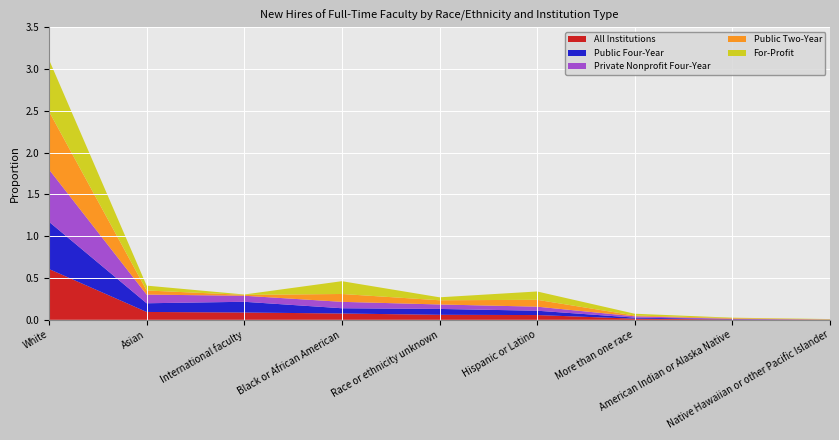

Reading left to right, what are all the values shown in this chart?

All Institutions: White=0.6	Asian=0.1	International faculty=0.1	Black or African American=0.1	Race or ethnicity unknown=0.1	Hispanic or Latino=0.1	More than one race=0.0	American Indian or Alaska Native=0.0	Native Hawaiian or other Pacific Islander=0.0
Public Four-Year: White=0.6	Asian=0.1	International faculty=0.1	Black or African American=0.1	Race or ethnicity unknown=0.1	Hispanic or Latino=0.1	More than one race=0.0	American Indian or Alaska Native=0.0	Native Hawaiian or other Pacific Islander=0.0
Private Nonprofit Four-Year: White=0.6	Asian=0.1	International faculty=0.1	Black or African American=0.1	Race or ethnicity unknown=0.1	Hispanic or Latino=0.0	More than one race=0.0	American Indian or Alaska Native=0.0	Native Hawaiian or other Pacific Islander=0.0
Public Two-Year: White=0.7	Asian=0.0	International faculty=0.0	Black or African American=0.1	Race or ethnicity unknown=0.1	Hispanic or Latino=0.1	More than one race=0.0	American Indian or Alaska Native=0.0	Native Hawaiian or other Pacific Islander=0.0
For-Profit: White=0.6	Asian=0.1	International faculty=0.0	Black or African American=0.2	Race or ethnicity unknown=0.0	Hispanic or Latino=0.1	More than one race=0.0	American Indian or Alaska Native=0.0	Native Hawaiian or other Pacific Islander=0.0